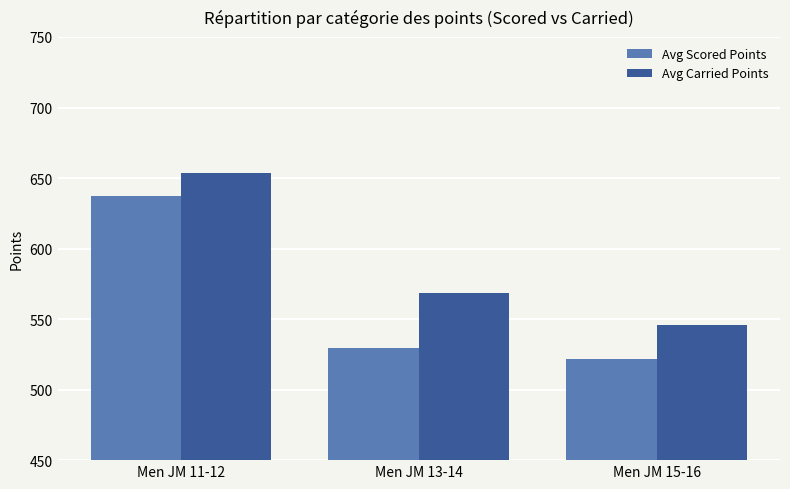

What are all the series names shown in the legend?

Avg Scored Points, Avg Carried Points